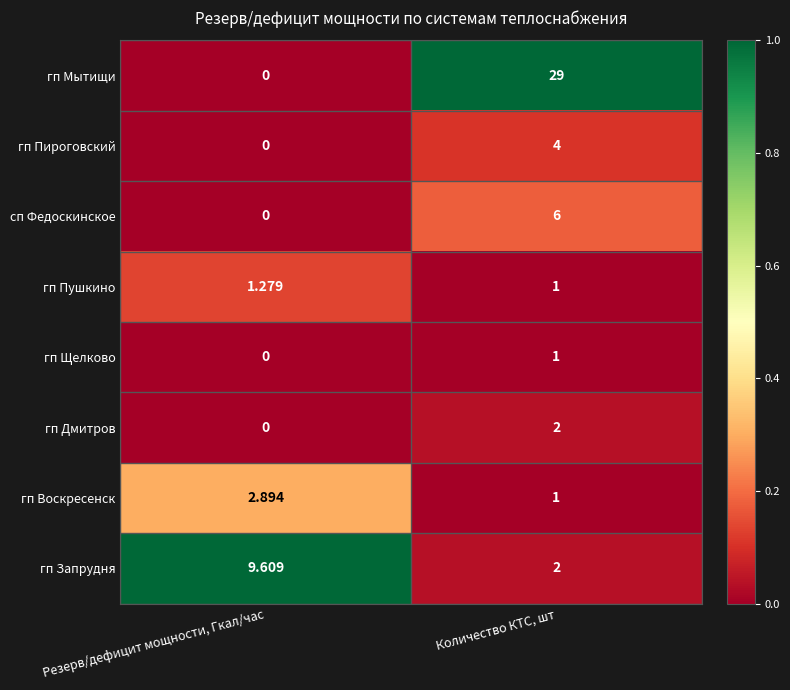

Rank the categories by гп Пироговский value from lowest to highest.

Резерв/дефицит мощности, Гкал/час, Количество КТС, шт